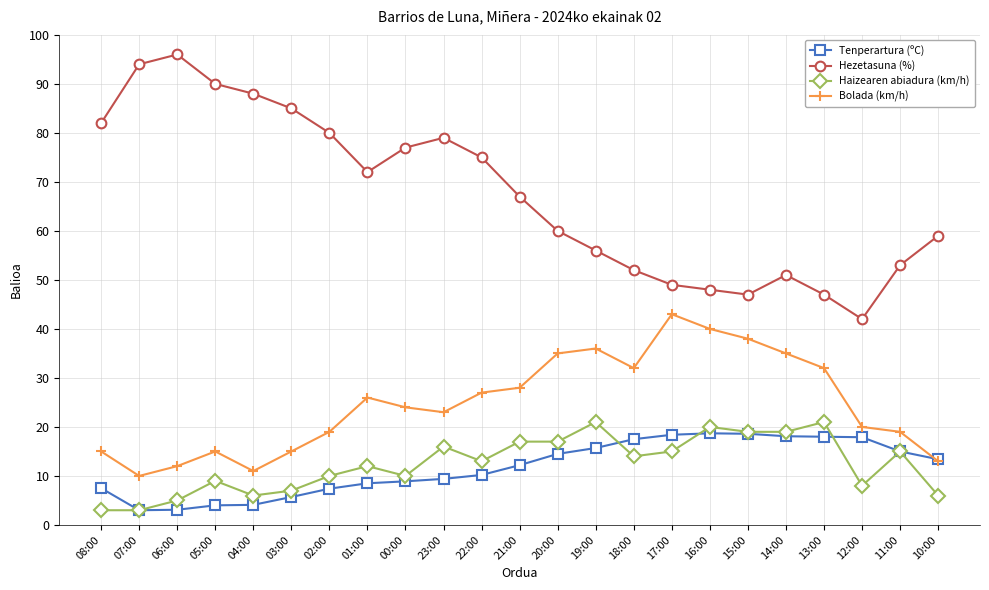

What is the sum of all Hezetasuna (%) values?

1549.0